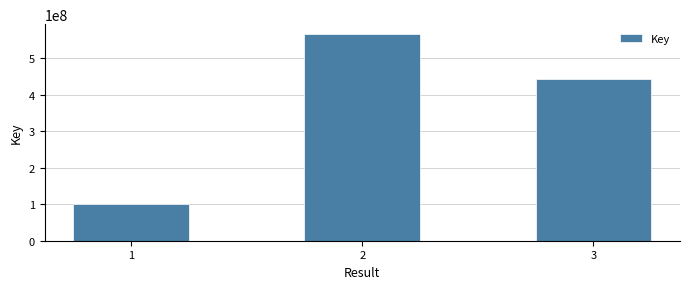

What is the difference between the second highest and minimum values?

342857842